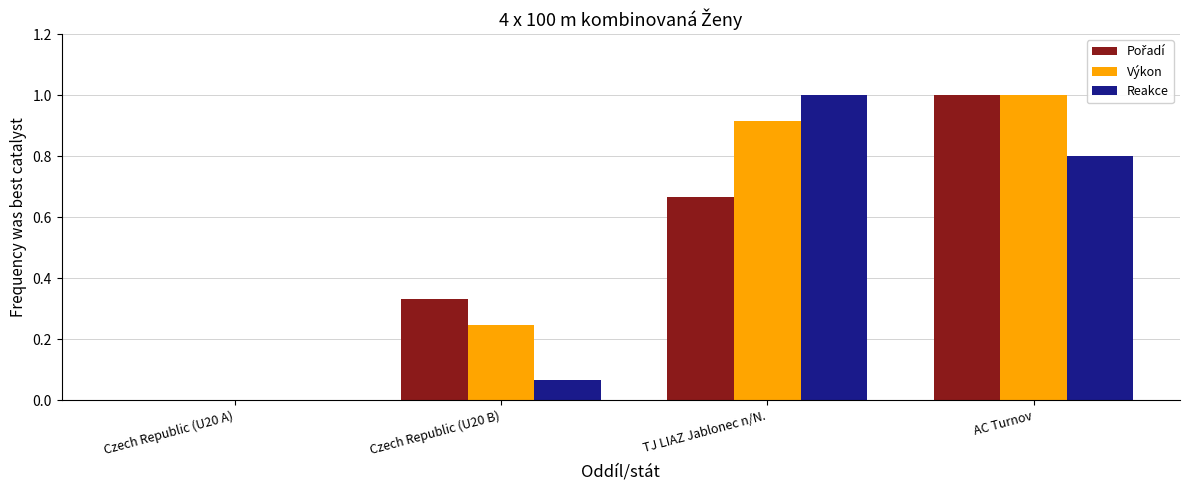

At which category is the sum across all series the highest?

AC Turnov